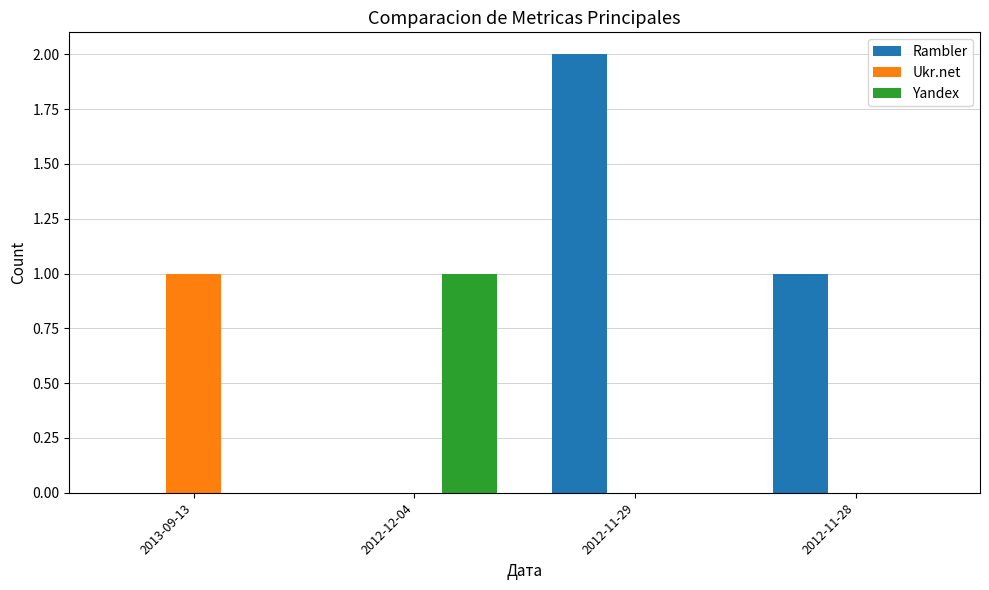

At which category is the sum across all series the highest?

2012-11-29